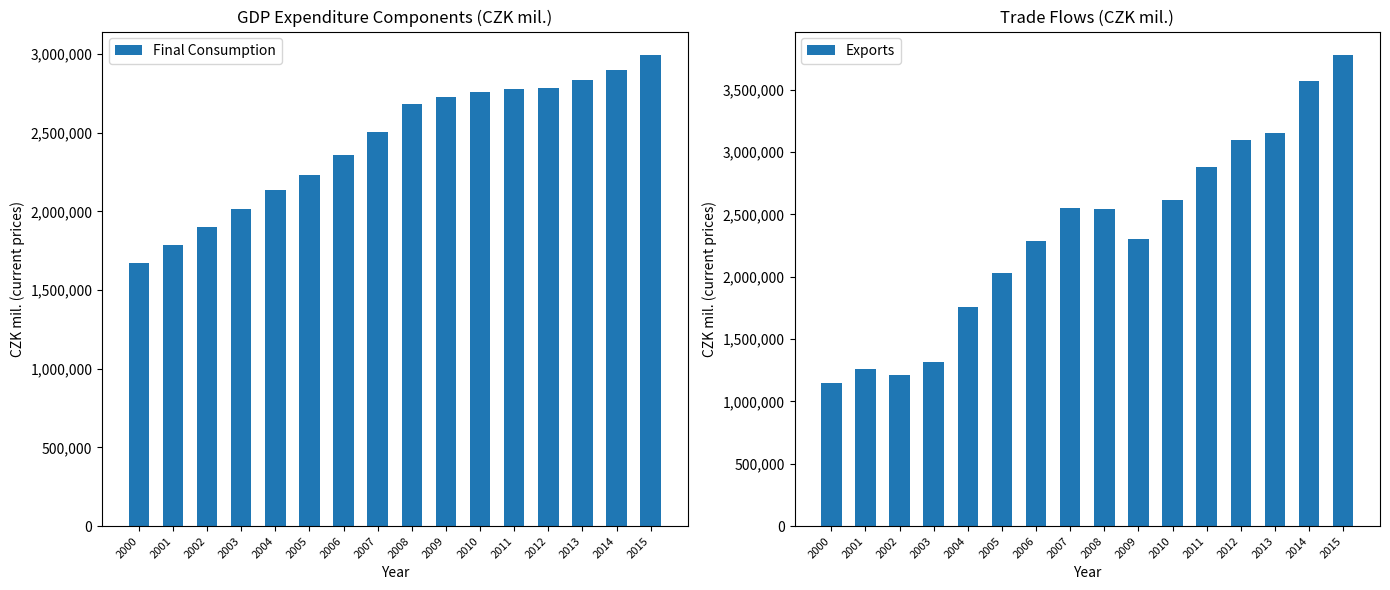

Between 2013 and 2004, which is larger?

2013